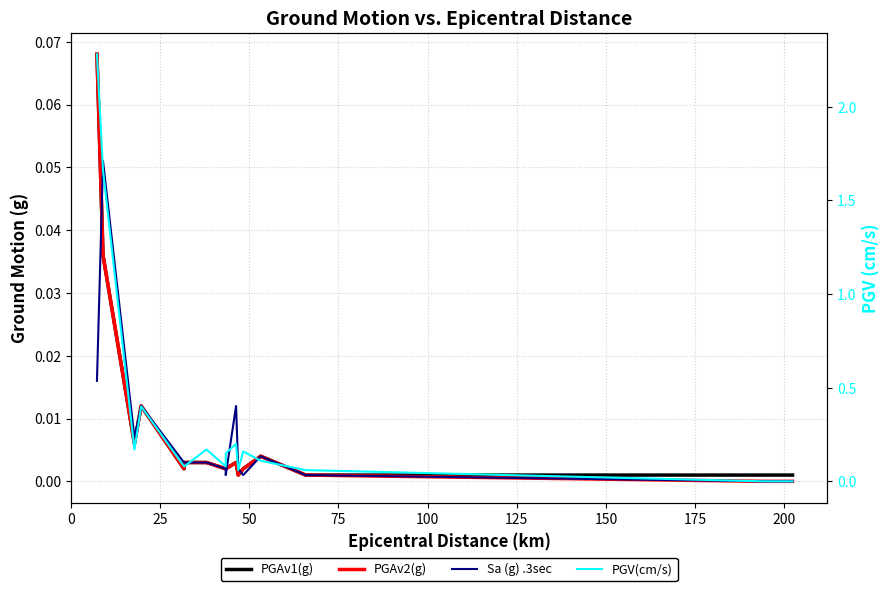

Rank the series at 200 from highest to lowest value.

PGV(cm/s), PGAv1(g), PGAv2(g), Sa (g) .3sec